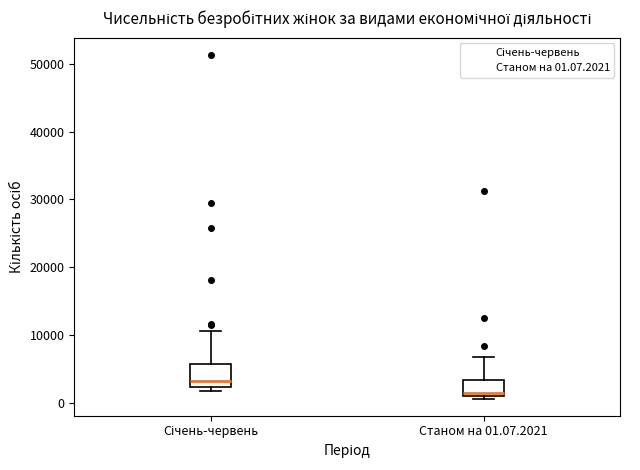

Where does the median line of the box for Січень-червень sit on the y-axis? The values are not printed on the chart, so give them approximately, as read against the axis.

3000